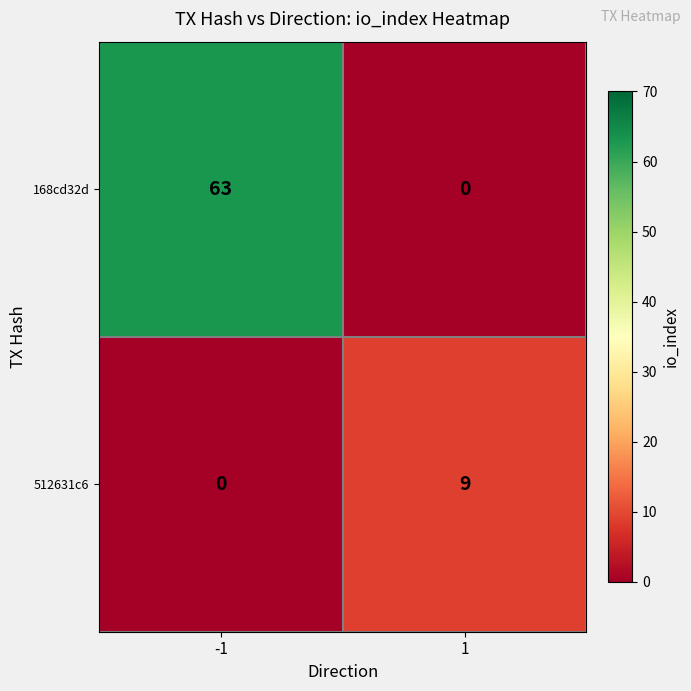

Which series has the largest total across all categories?

168cd32d